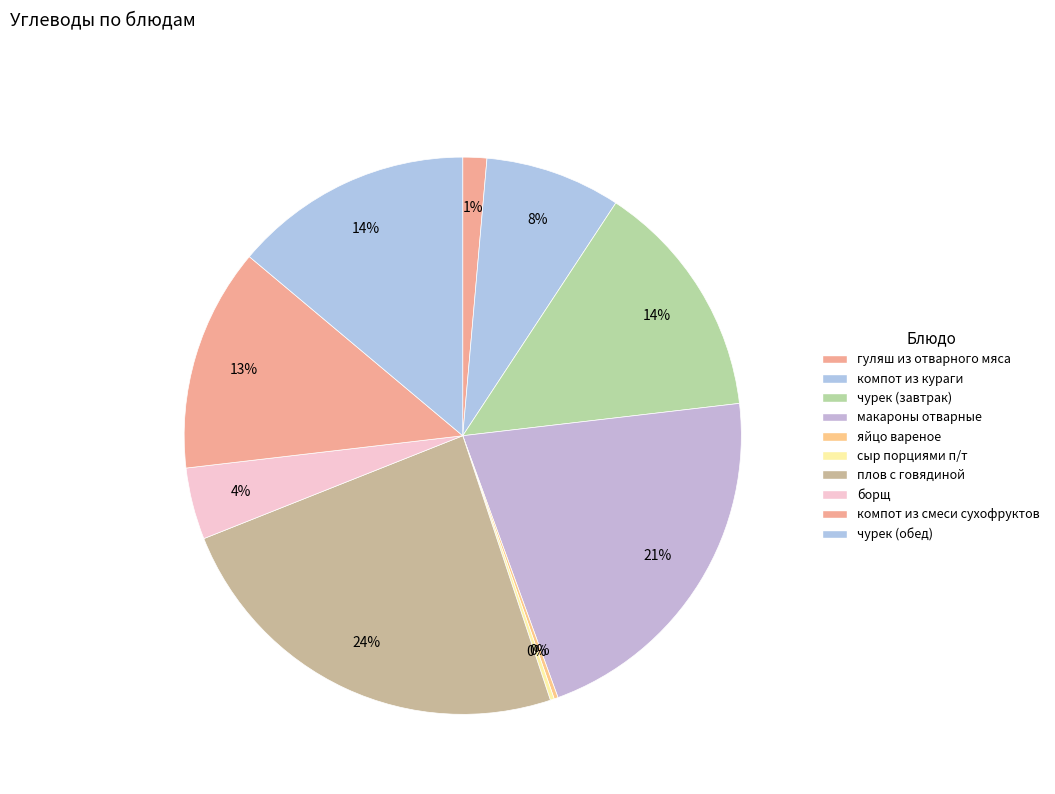

To the nearest percent, what percentage of the pie is плов с говядиной?

24%